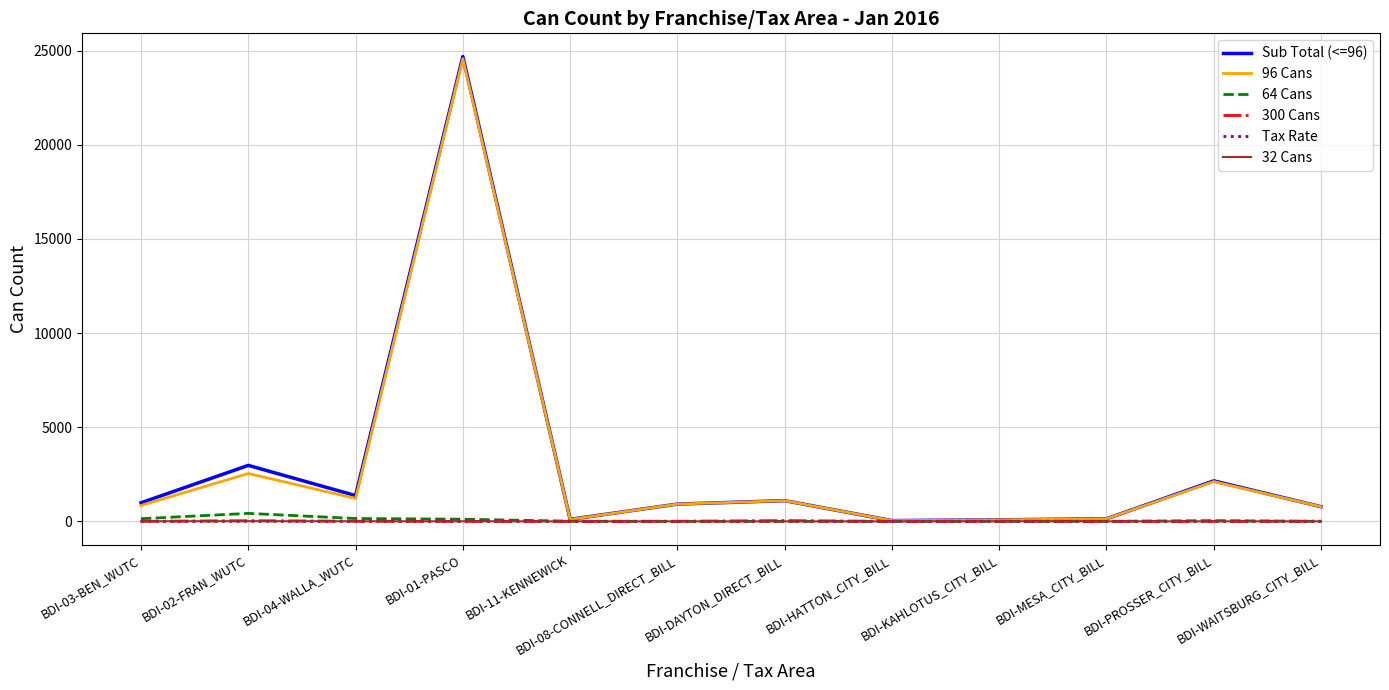

How many series are shown in this chart?

6